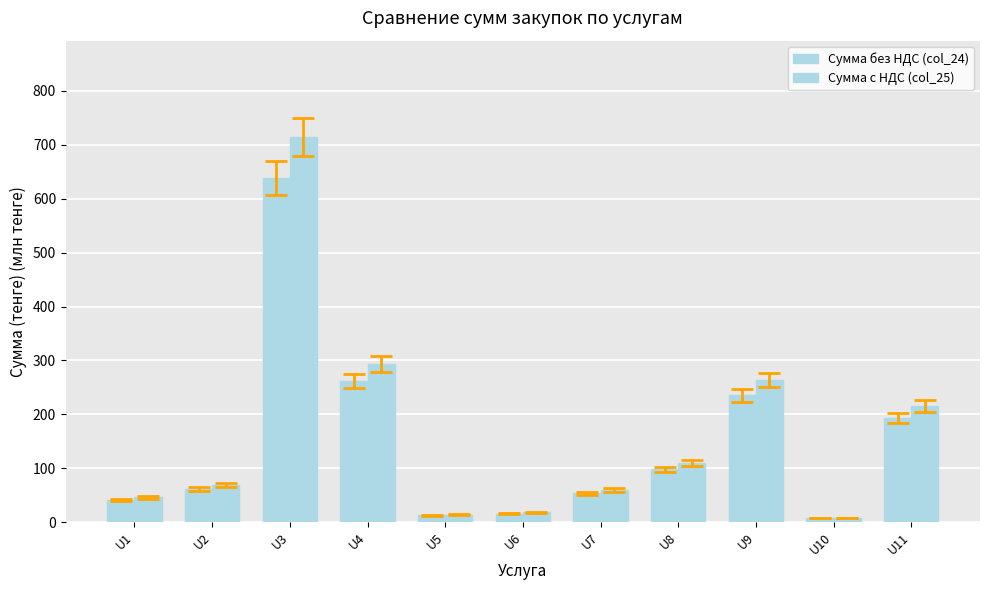

How many bars are there in each group?

2